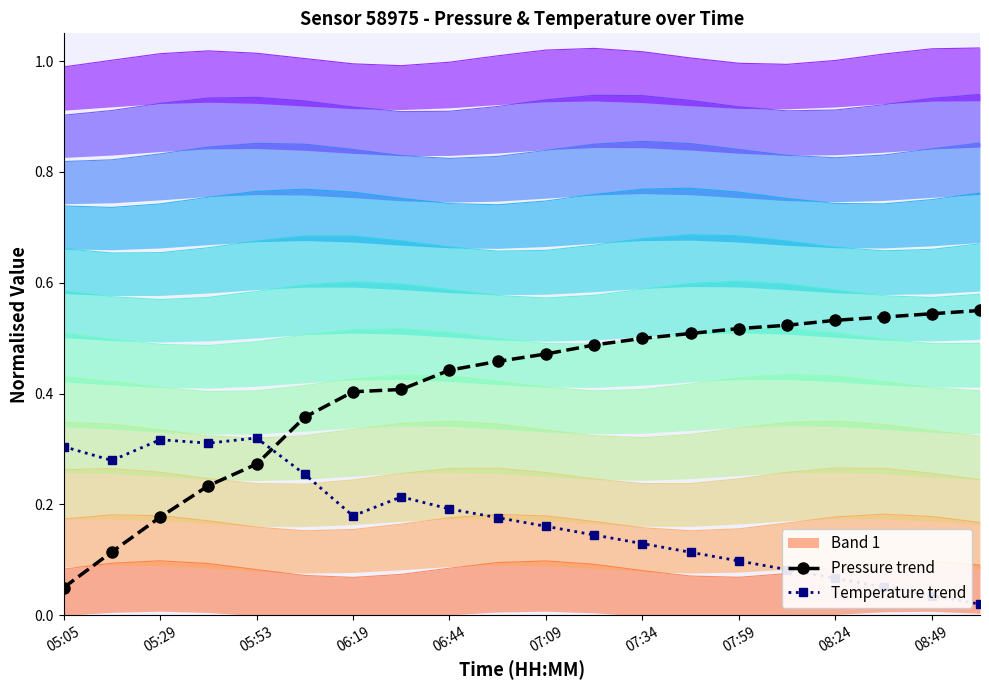

At which label is Pressure trend closest to 0?

05:05